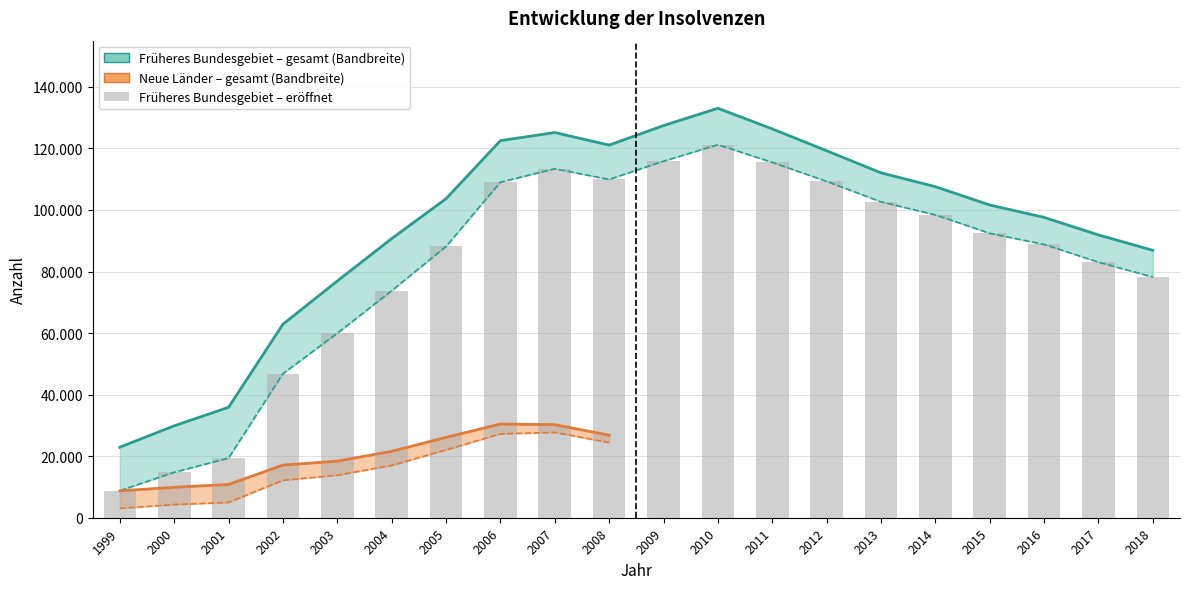

What is the difference between the values at 2017 and 2005?

5098